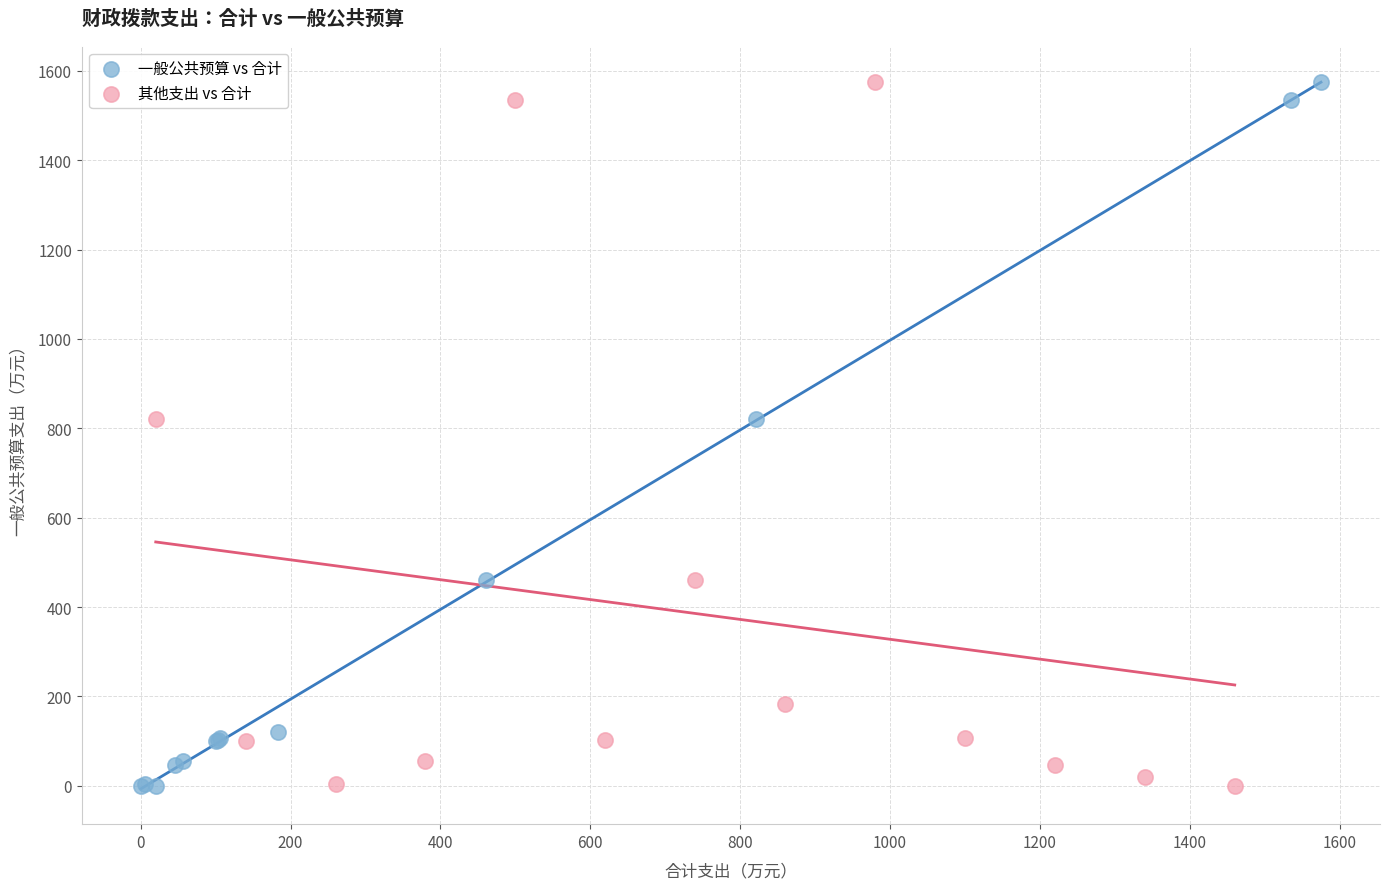

Which series has the widest spread of Y values?

一般公共预算 vs 合计